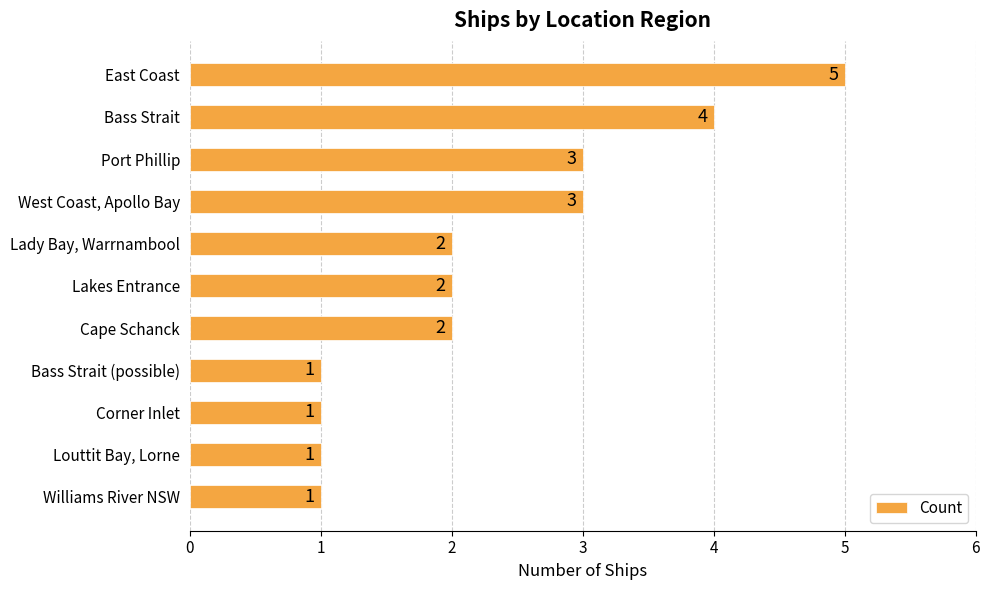

What is the sum of the values at Lakes Entrance and West Coast, Apollo Bay?

5